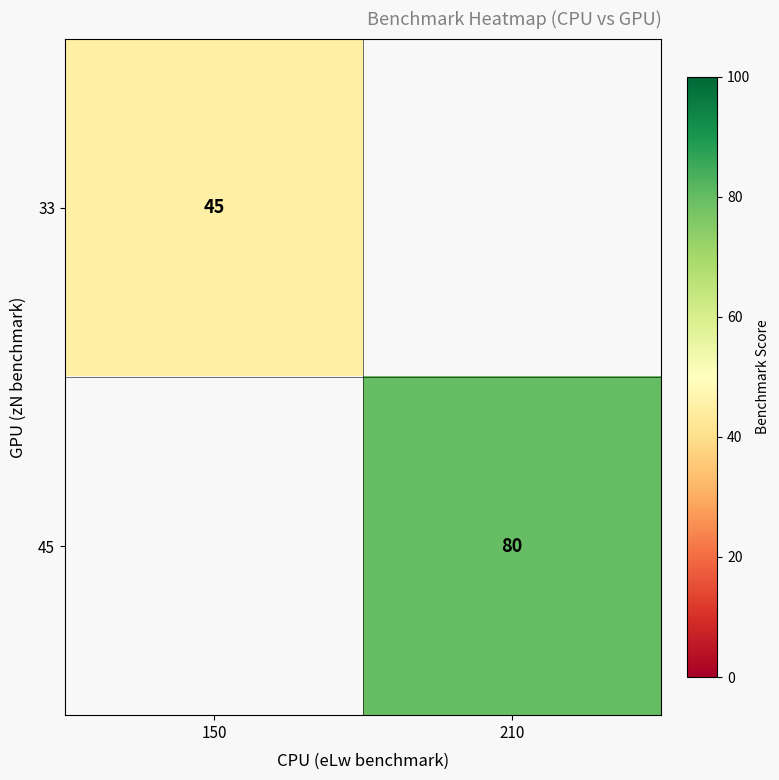

Is it true that 33 equals 45 at 150?

True